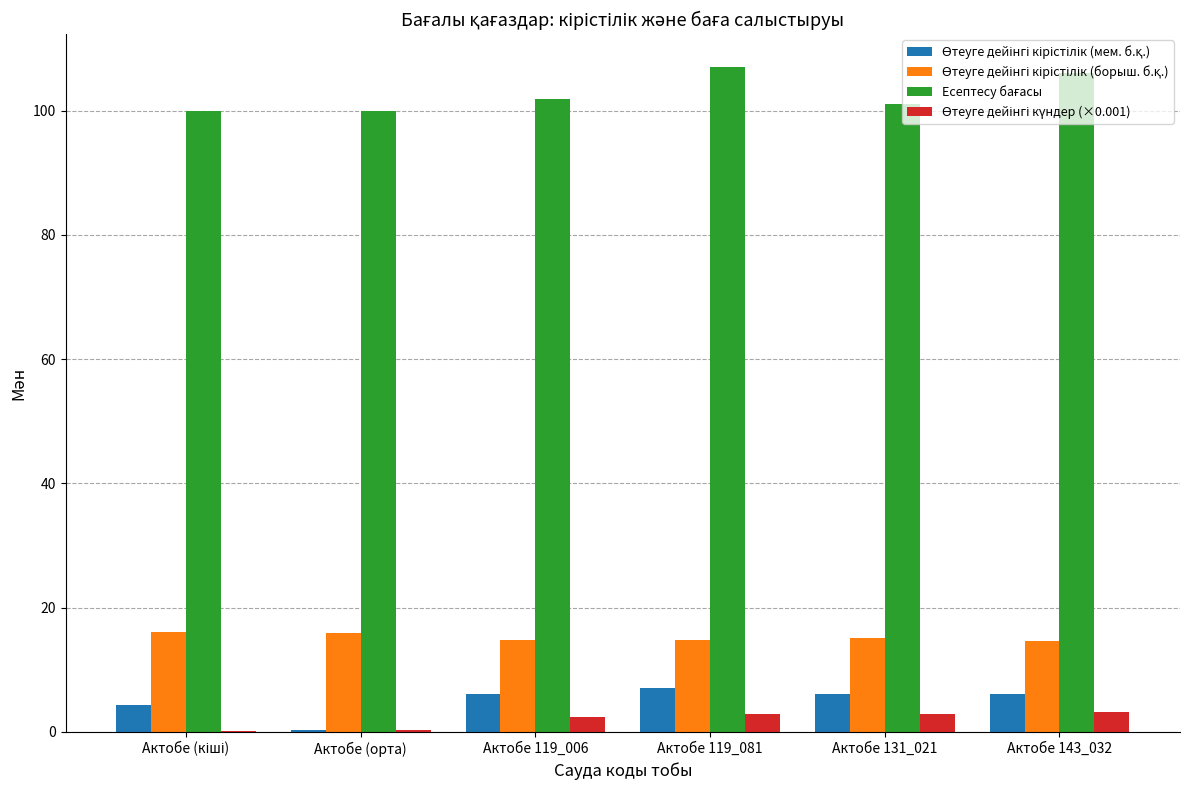

How many data points does each series have?

6